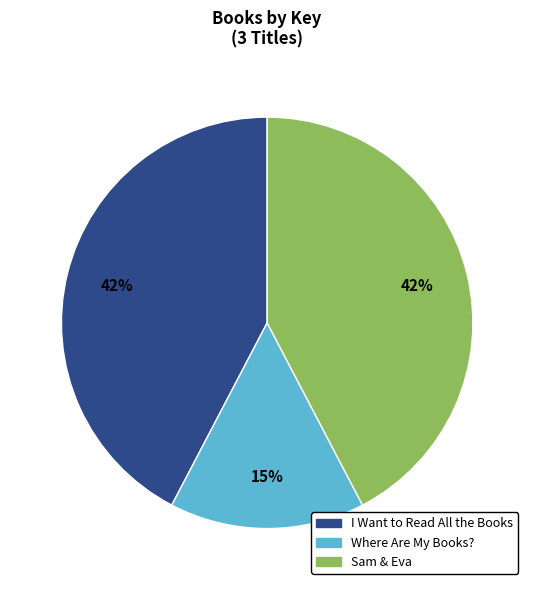

Which slice is the smallest?

Where Are My Books?